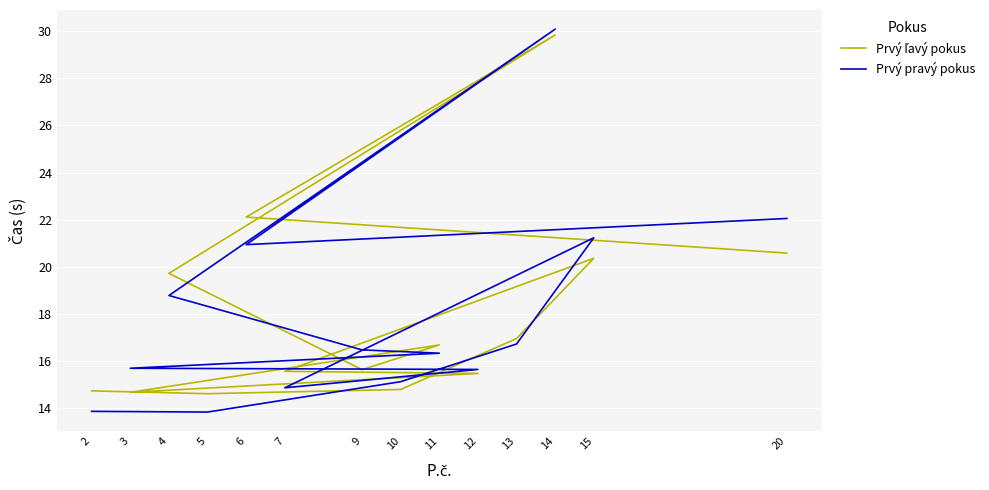

Reading left to right, extract all data points from this chart.

Prvý ľavý pokus: 2=14.7	5=14.6	10=14.8	13=16.9	15=20.4	7=15.6	12=15.5	3=14.7	11=16.7	9=15.6	4=19.7	14=29.8	6=22.1	20=20.6
Prvý pravý pokus: 2=13.9	5=13.8	10=15.1	13=16.7	15=21.2	7=14.9	12=15.6	3=15.7	11=16.3	9=16.5	4=18.8	14=30.1	6=20.9	20=22.1